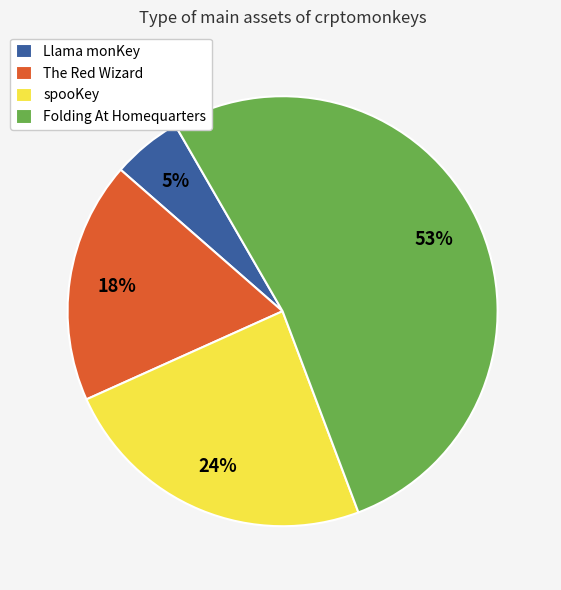

The Llama monKey slice represents 16% of the pie. True or false?

False